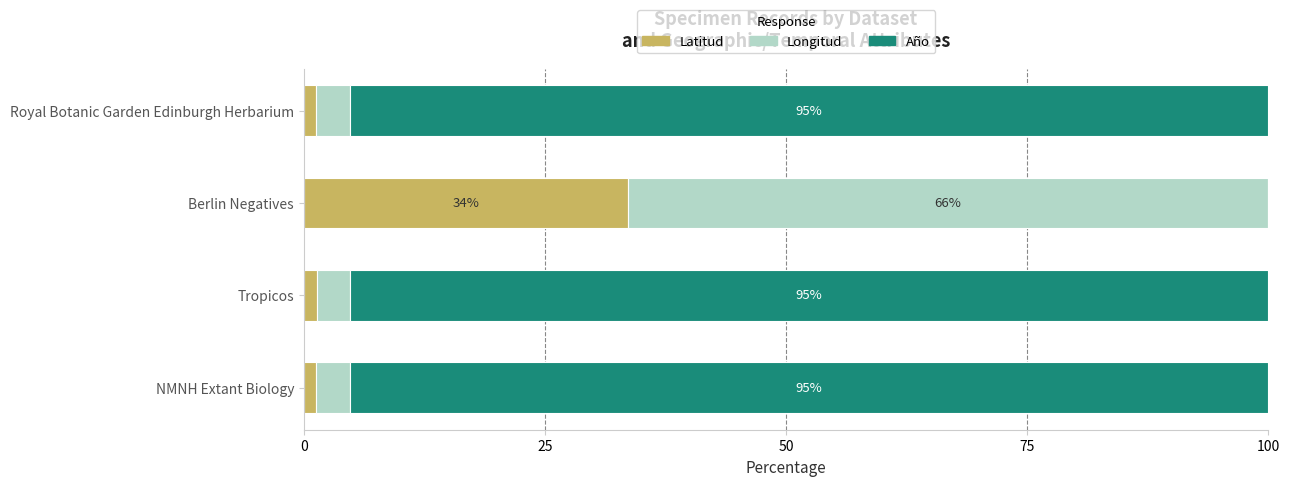

What is the highest value of the Latitud series?

33.6